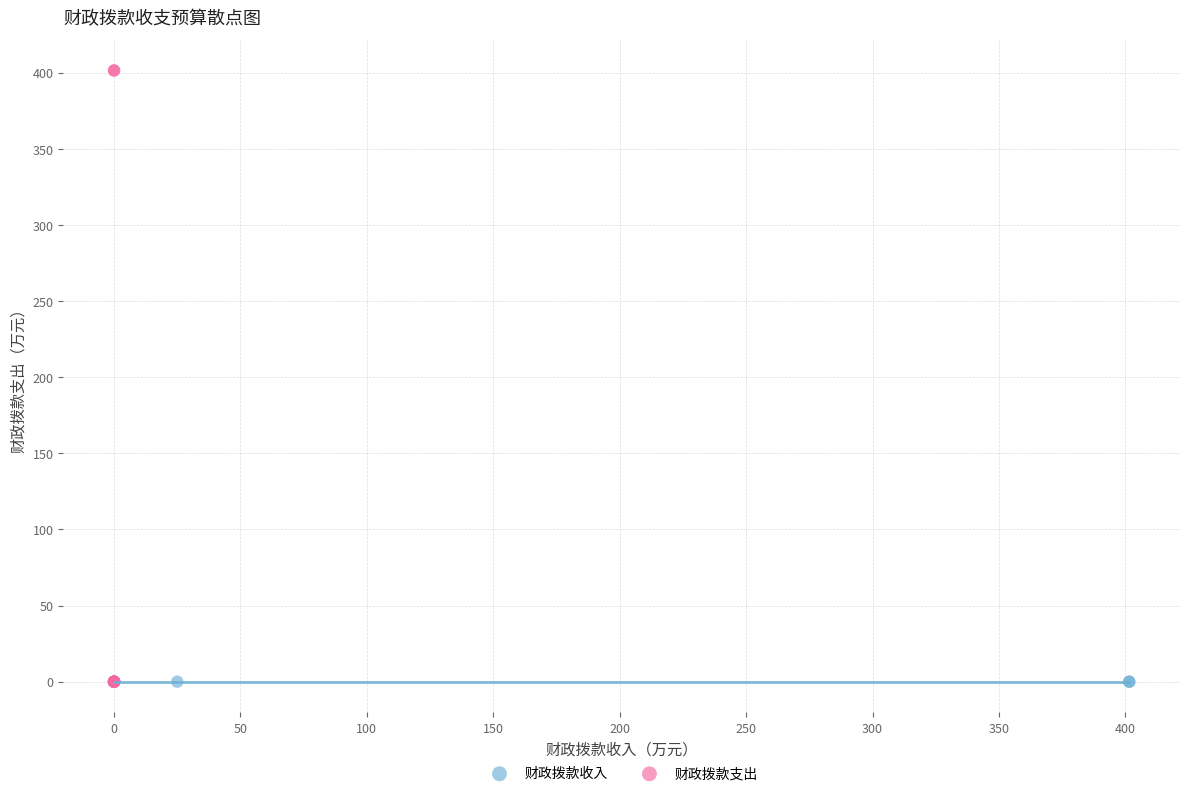

What are all the series names shown in the legend?

财政拨款收入, 财政拨款支出